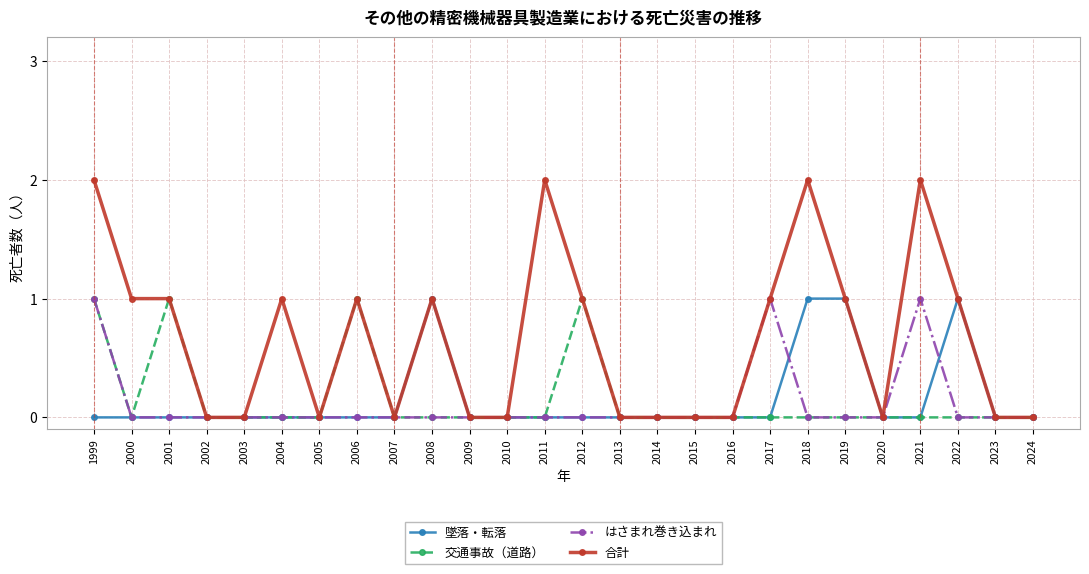

Which series has the largest range (max minus min)?

合計